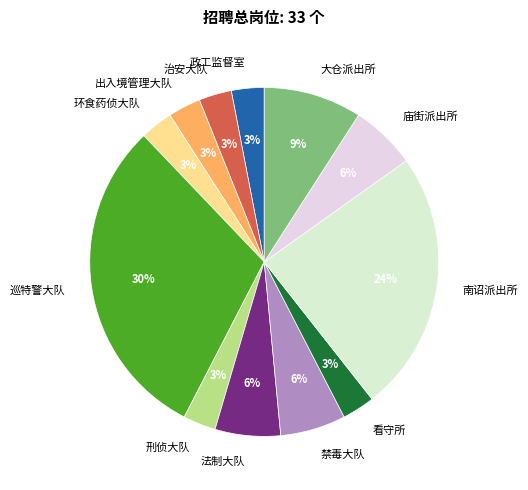

Is the sum of 法制大队 and 大仓派出所 greater than half?

No